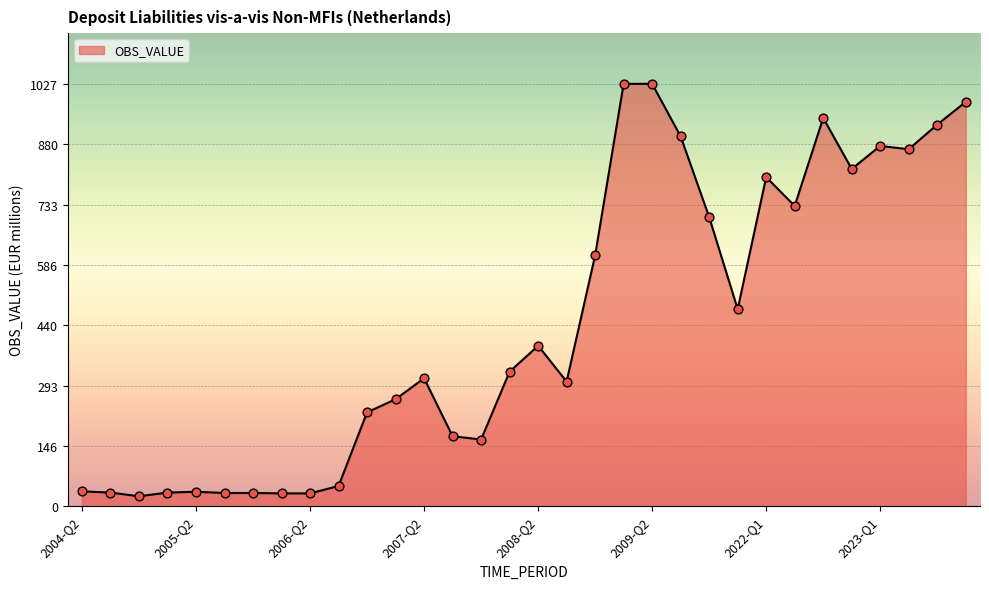

What is the difference between the maximum and minimum values?

1003